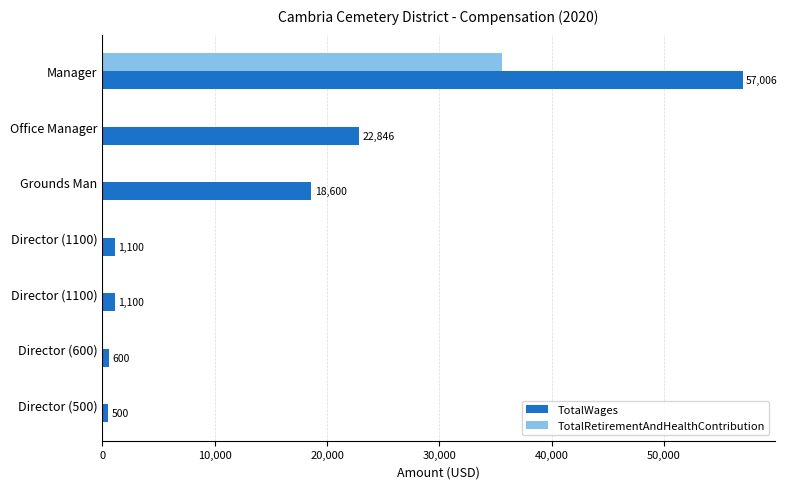

What are all the series names shown in the legend?

TotalWages, TotalRetirementAndHealthContribution